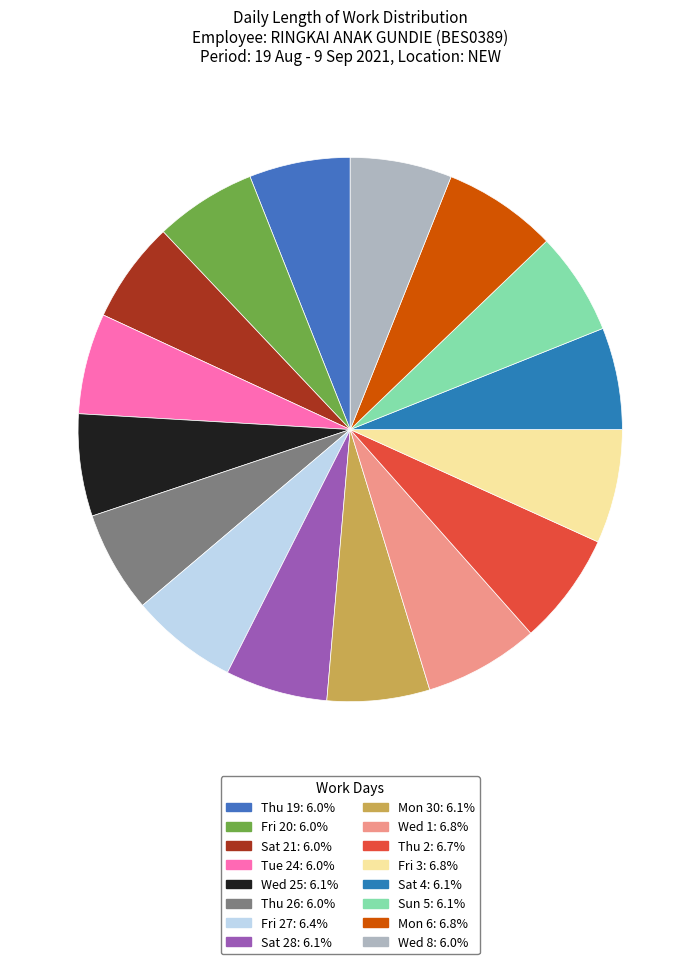

Count the number of slices in the pie.

16